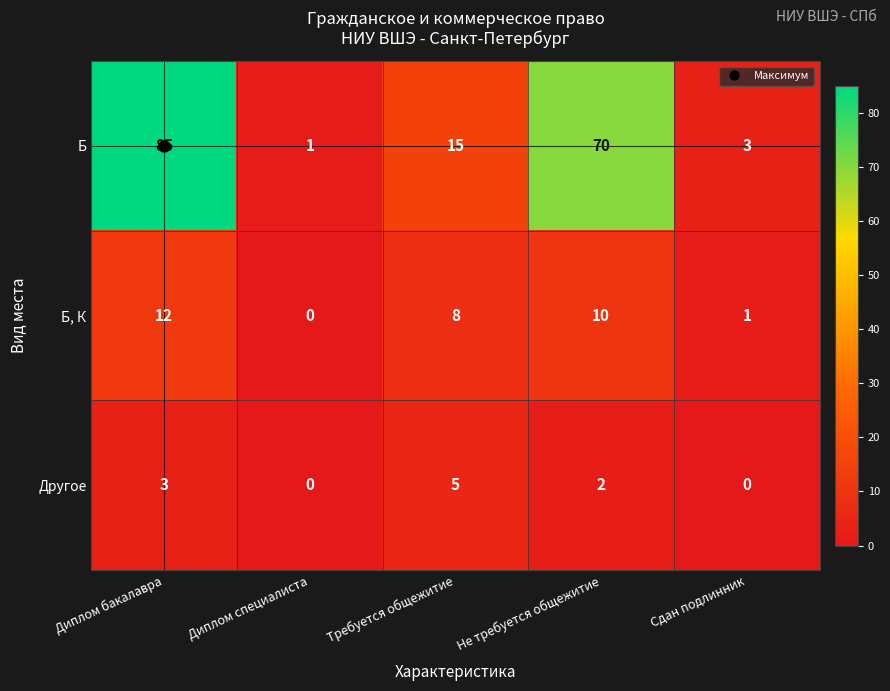

What is the difference between the second highest and minimum values in the Б, К series?

10